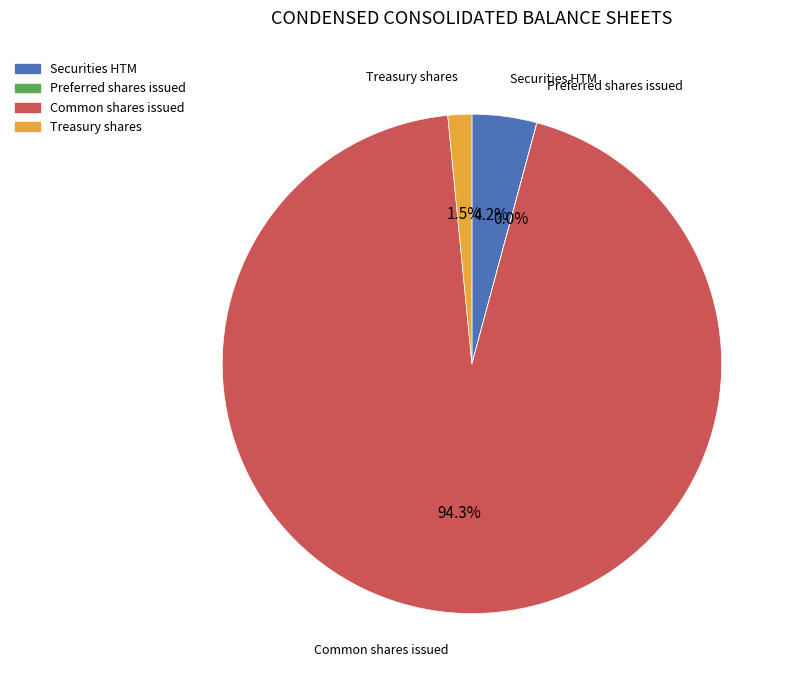

Does any single category account for the majority?

Yes